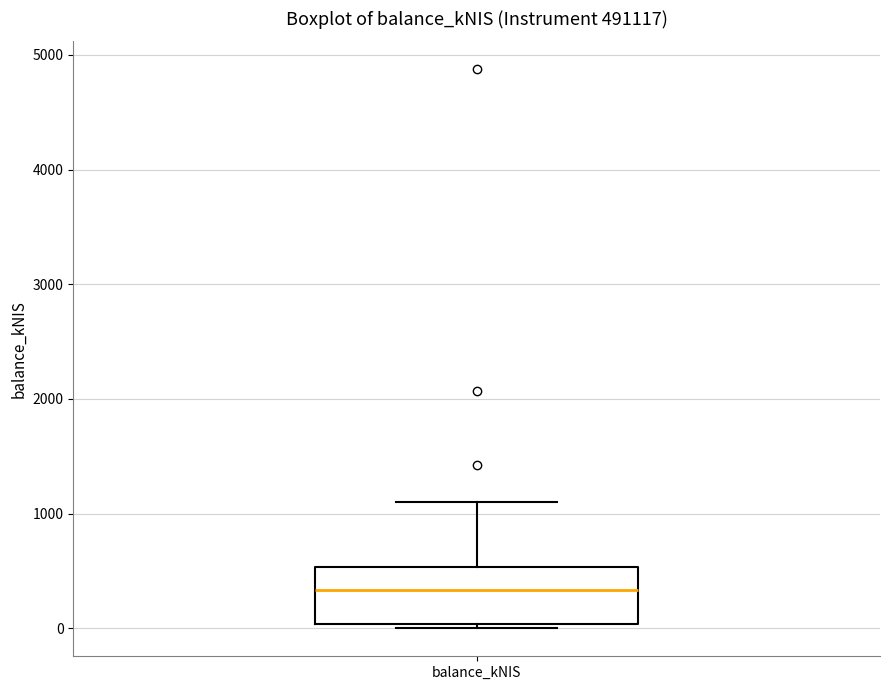

Transcribe this box plot: give where the median line is, the range the box spans, and where the two whiskers end, as read against the y-axis. The values are not printed on the chart, so give them approximately, as read against the axis.

median 300, box 0 to 500, whiskers 0 (just below the box's lower edge) to 1100